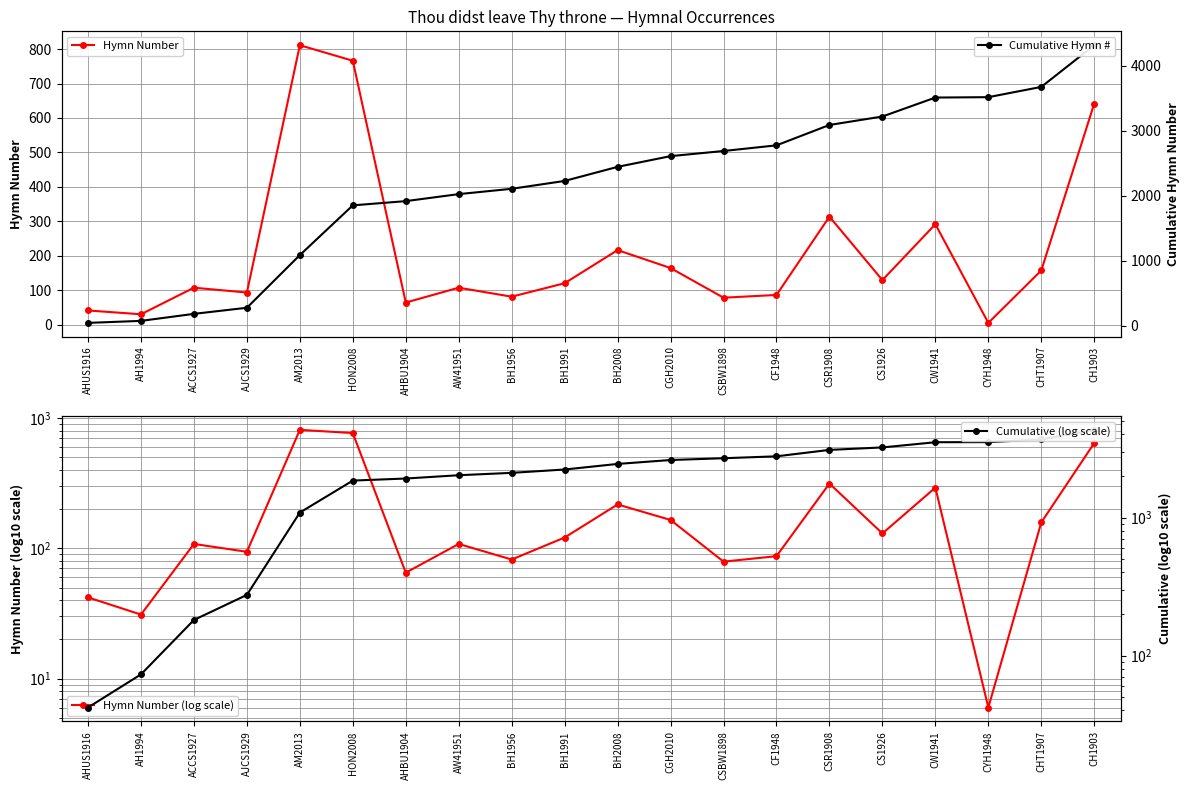

What is the sum of the Cumulative (log scale) values at BH1991 and CYH1948?

5746